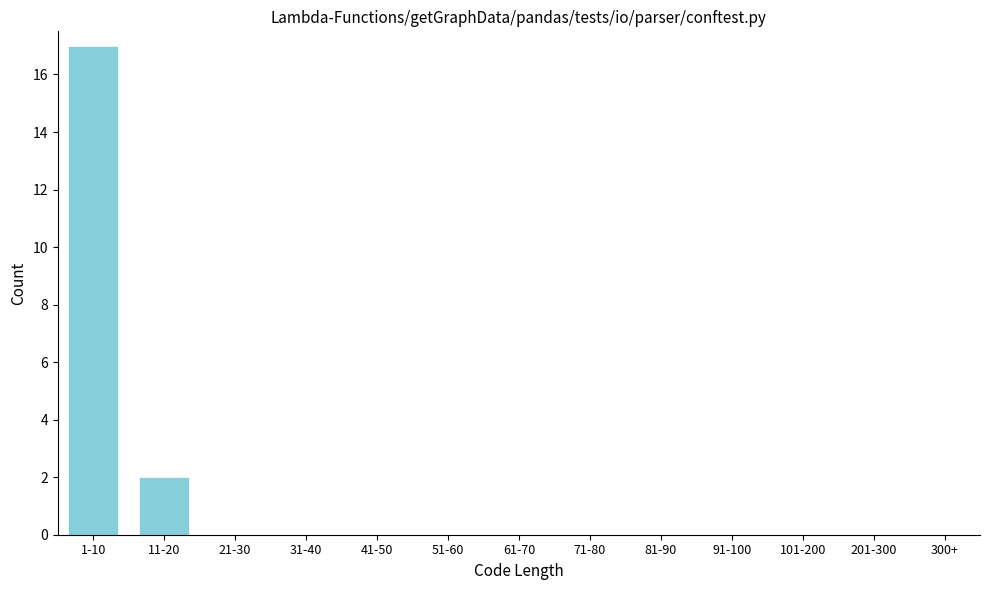

Reading left to right, what are all the values shown in this chart?

1-10=17	11-20=2	21-30=0	31-40=0	41-50=0	51-60=0	61-70=0	71-80=0	81-90=0	91-100=0	101-200=0	201-300=0